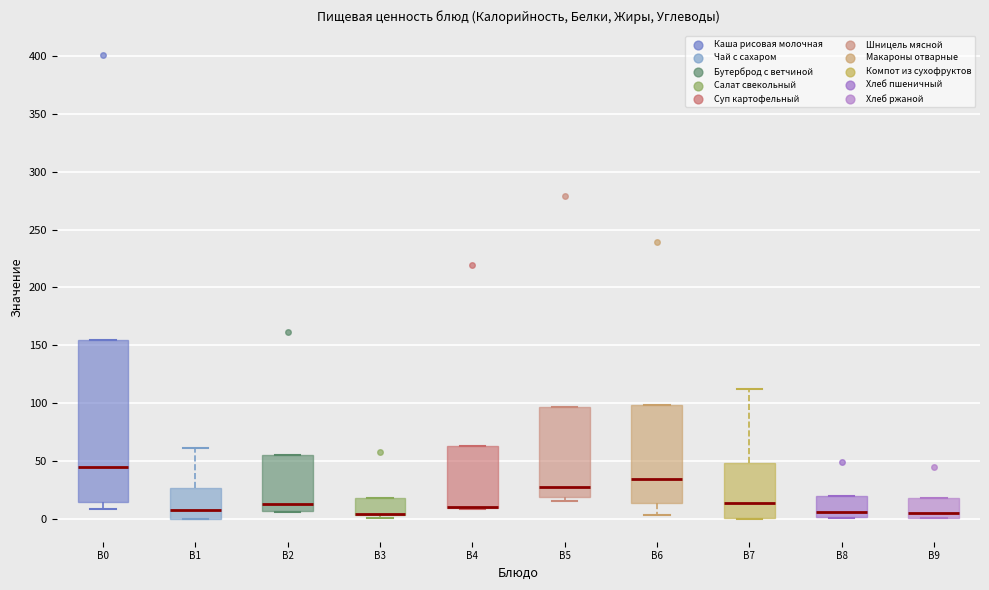

Where does the median line of the box for B2 sit on the y-axis? The values are not printed on the chart, so give them approximately, as read against the axis.

15